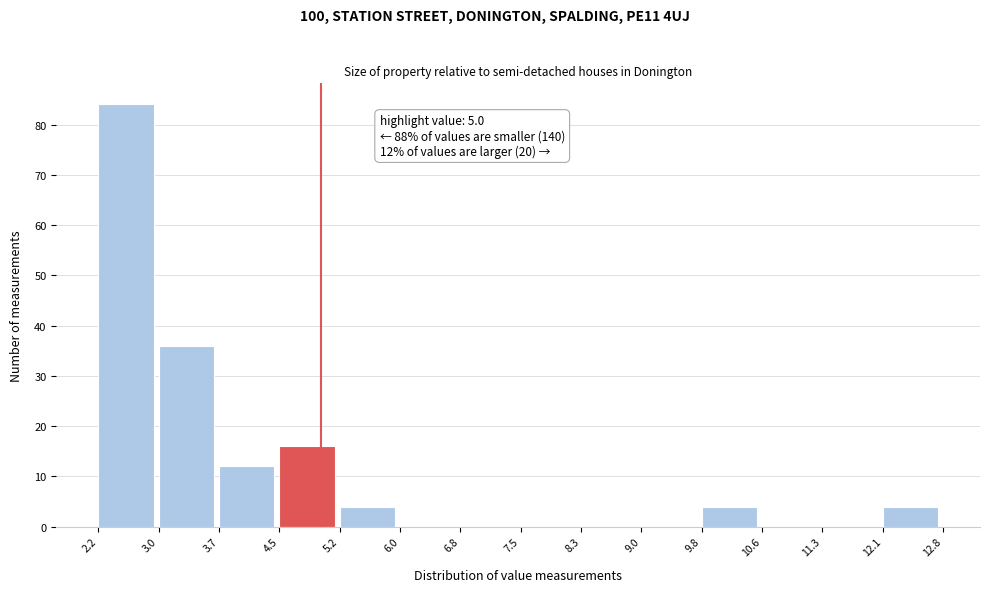

Which range on the x-axis has the tallest bar?

2.2 to 3.0